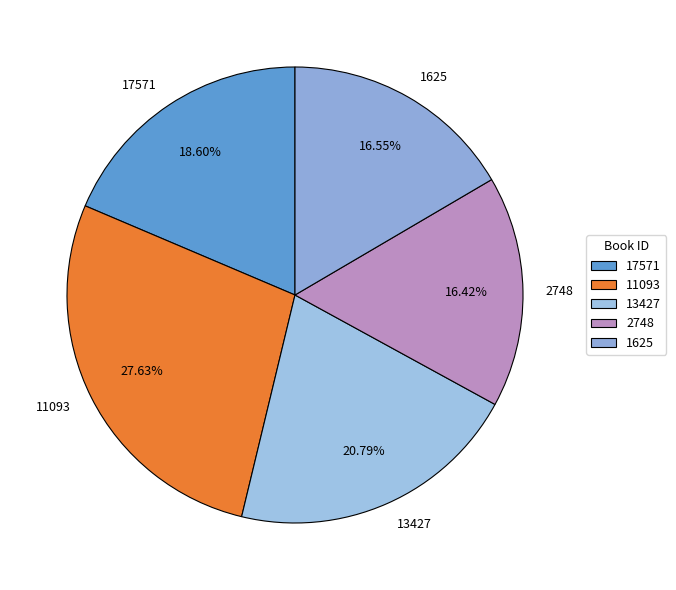

Is it true that 11093 is 18% of the pie?

False